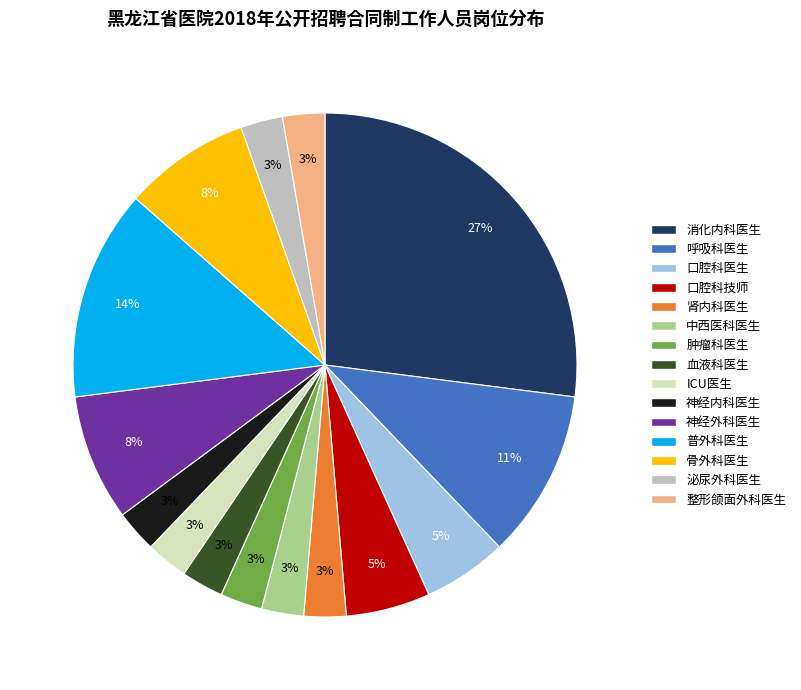

To the nearest percent, what is the average slice percentage?

7%